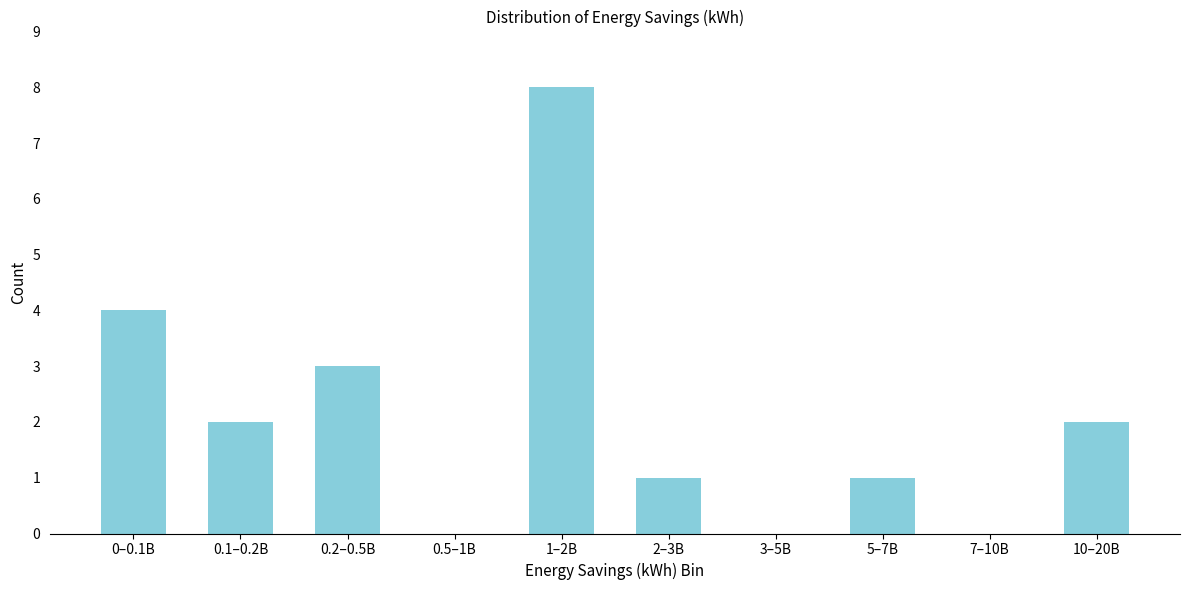

Reading left to right, list all the values displayed in this chart.

0–0.1B=4	0.1–0.2B=2	0.2–0.5B=3	0.5–1B=0	1–2B=8	2–3B=1	3–5B=0	5–7B=1	7–10B=0	10–20B=2